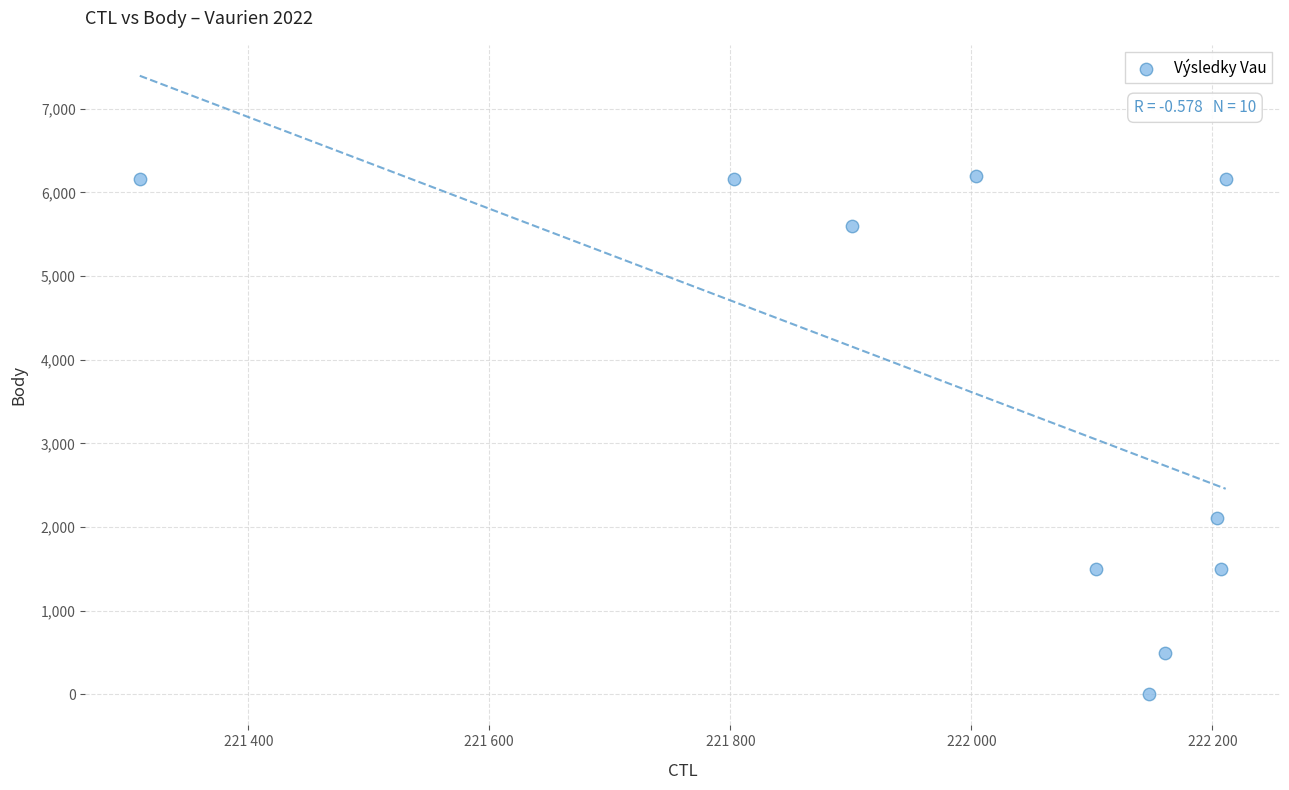

What Y value in the scatter plot is closest to 3096?

2109